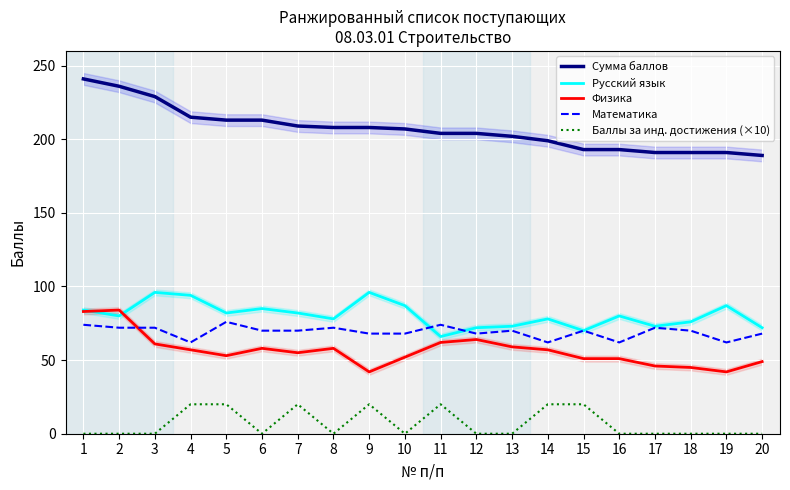

Is this an area chart (filled region under the line)?

No